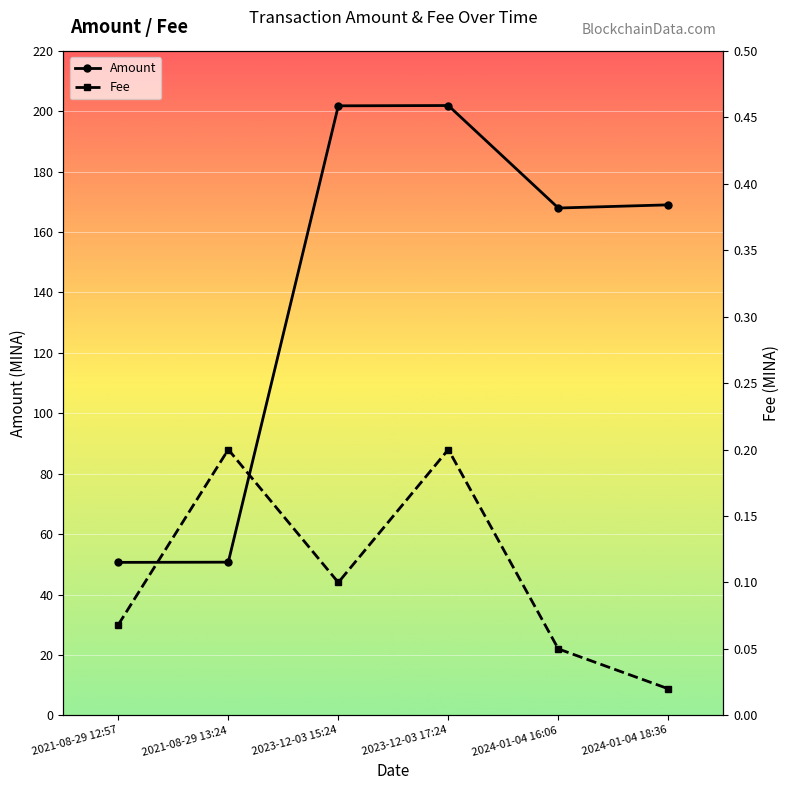

List the series in order of their overall mean, lowest first.

Fee, Amount